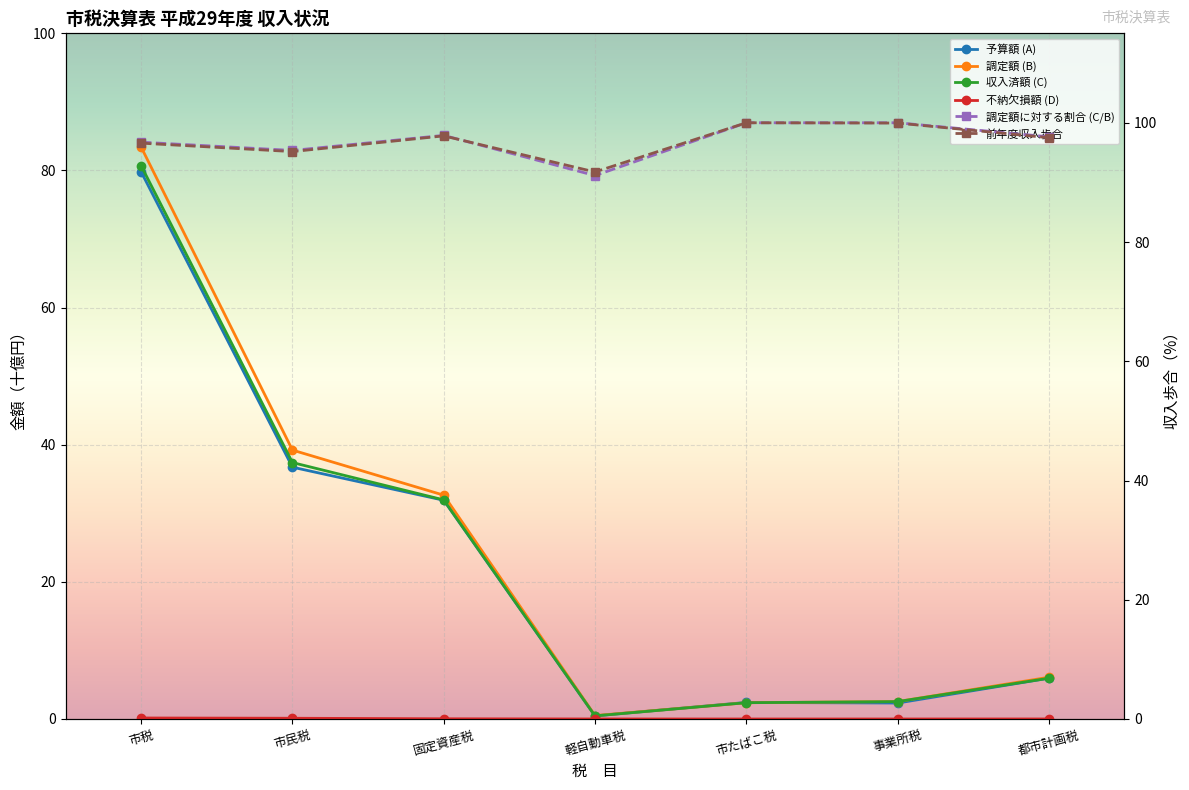

How many interior local peaks does the 調定額に対する割合 (C/B) series have?

1